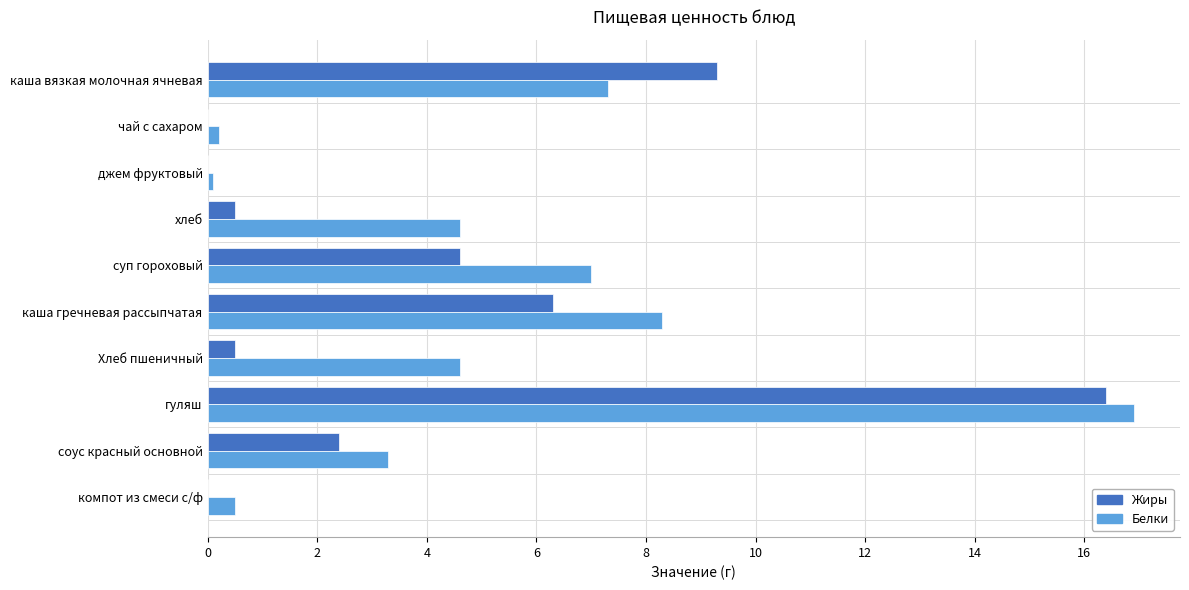

Which series has the largest total across all categories?

Белки